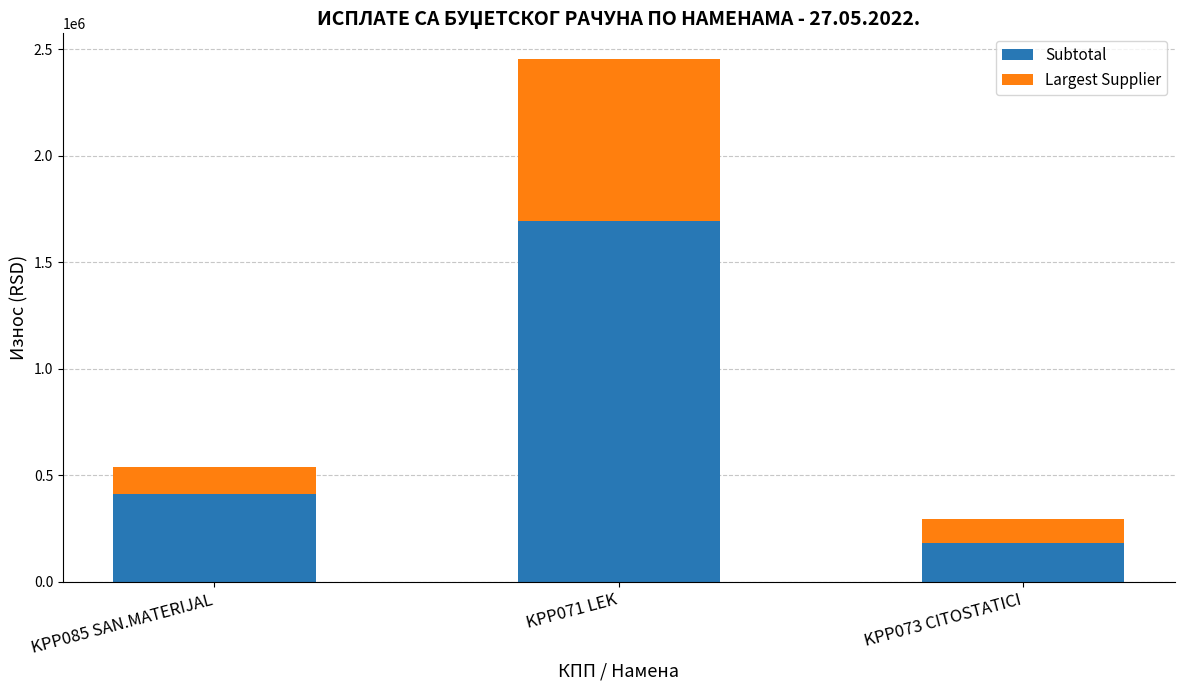

What is the sum of all Subtotal values?

2286064.5